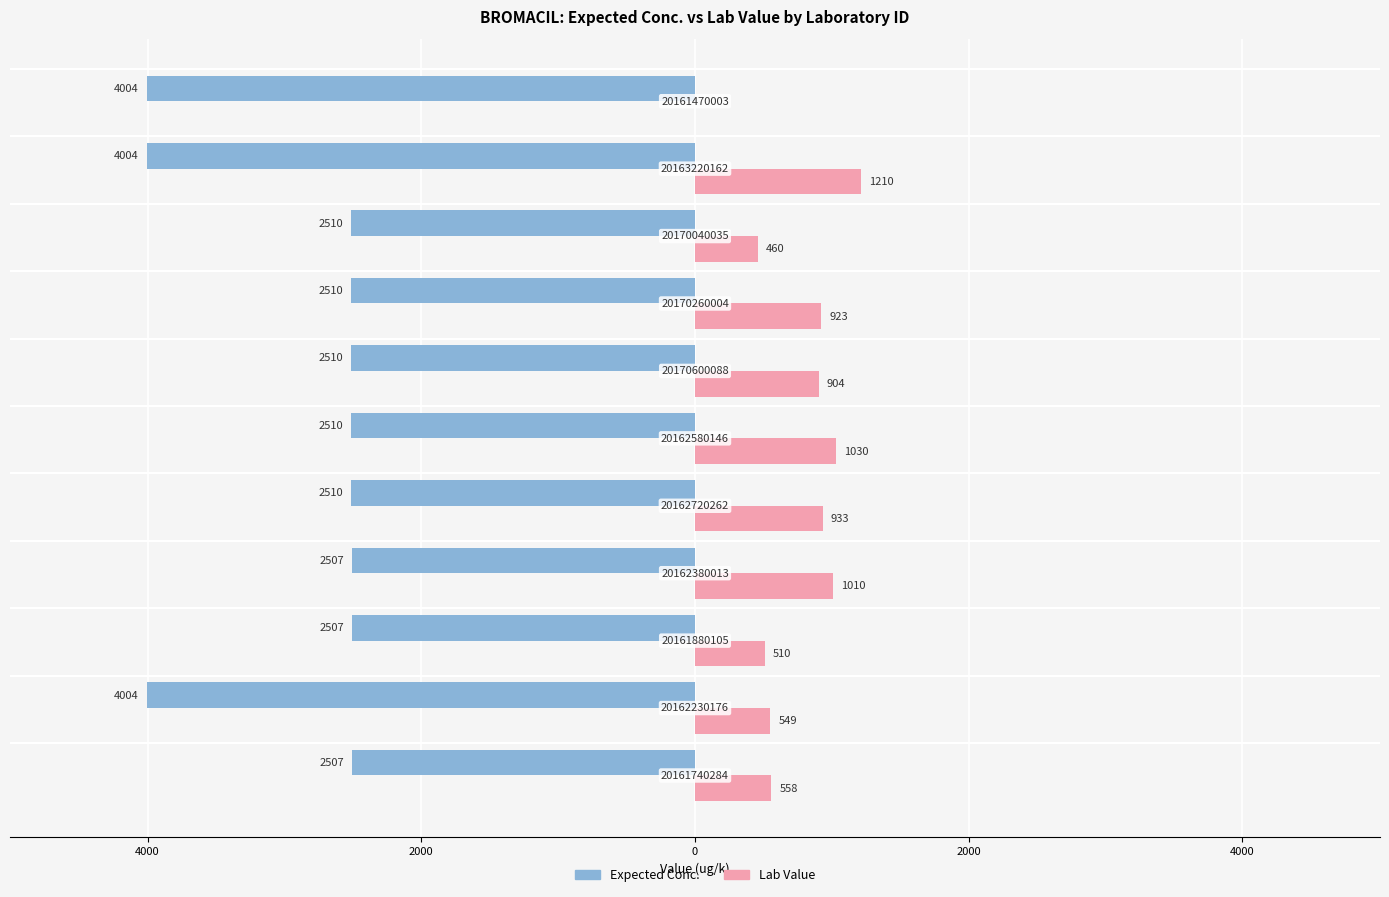

What are all the series names shown in the legend?

Expected Conc., Lab Value